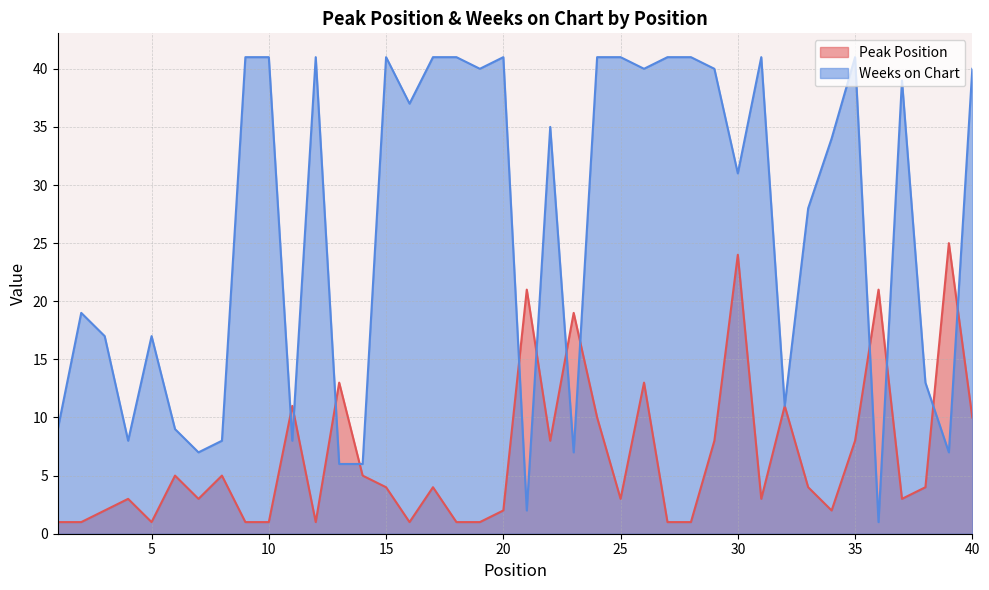

The value of Weeks on Chart at 32 is 11. True or false?

True